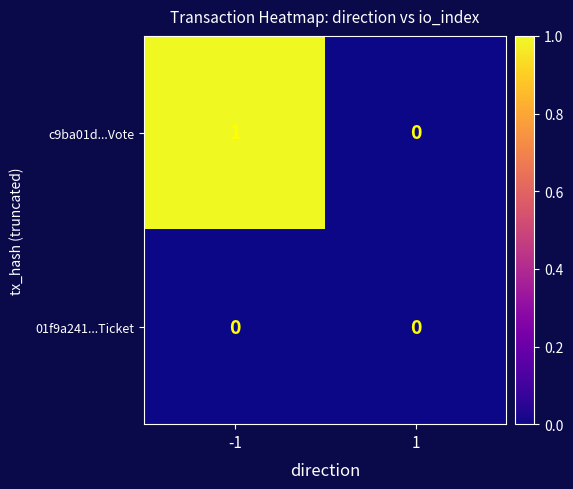

What is the sum of all c9ba01d...Vote values?

1